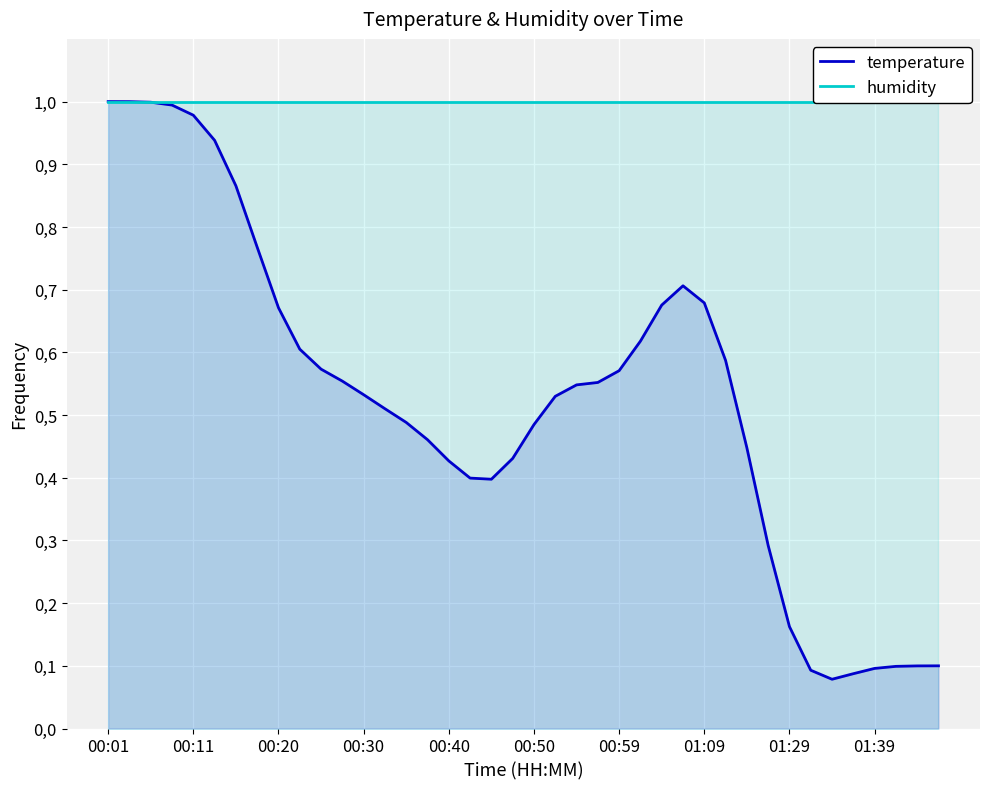

Which series has the widest spread of values?

temperature